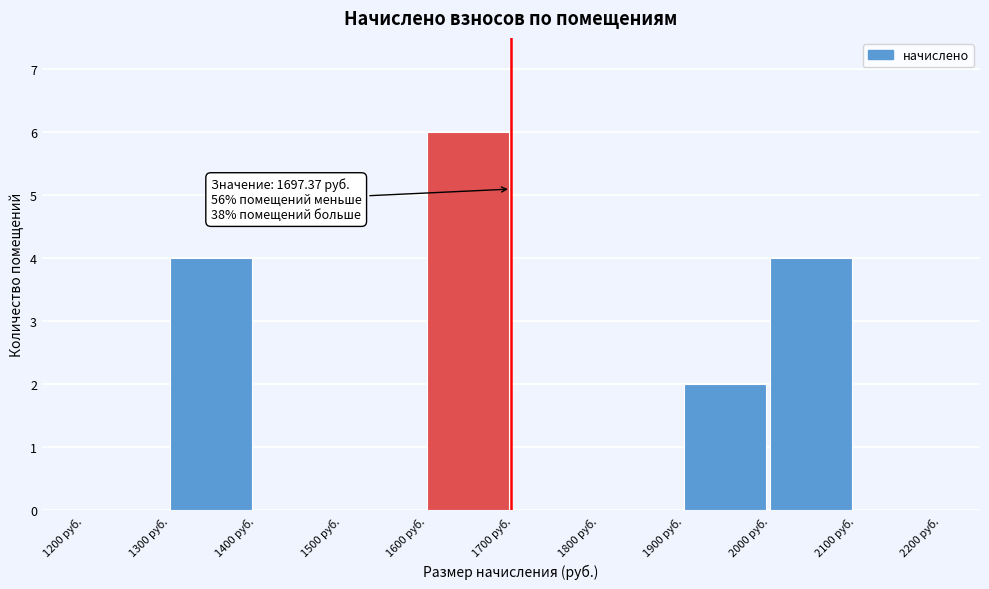

Which range on the x-axis has the tallest bar?

1600 to 1700